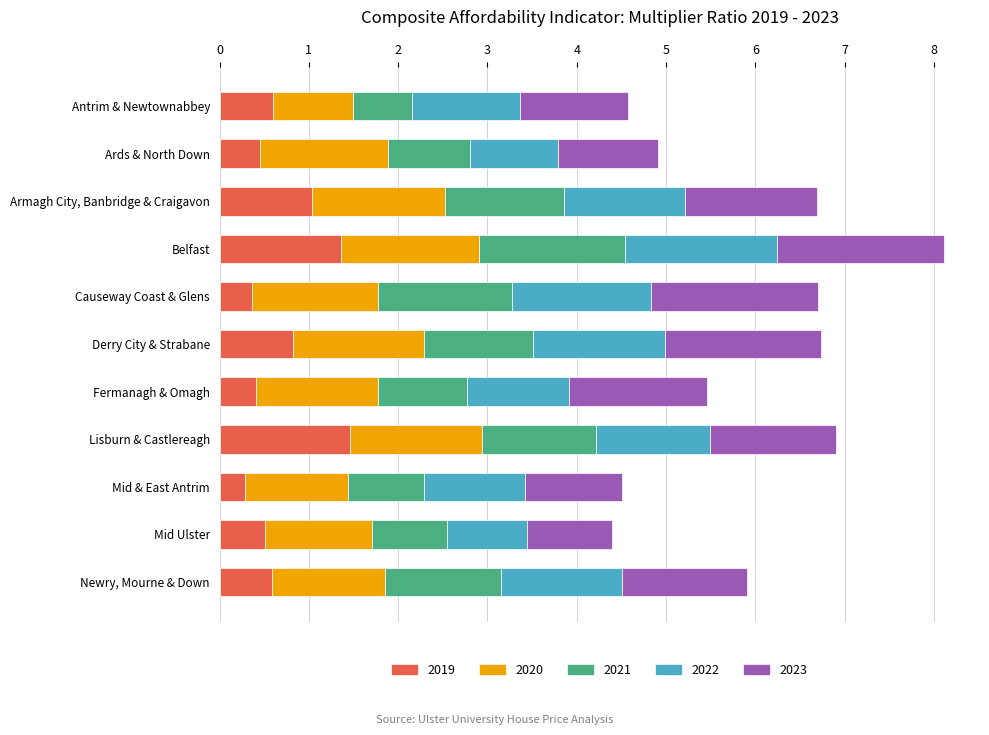

What is the average value of the 2019 series?

0.7